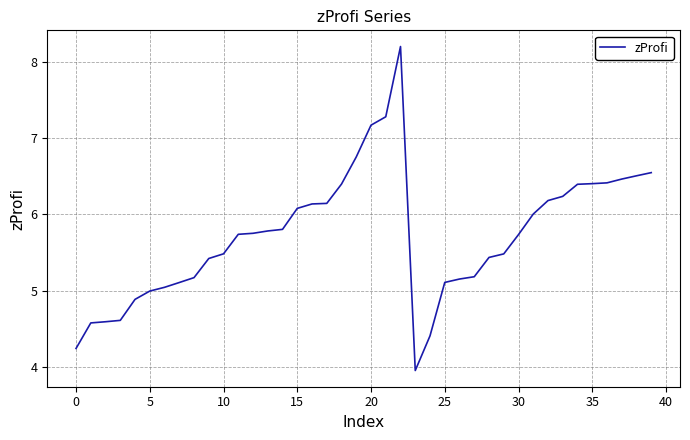

What is the difference between the maximum and minimum values?

4.2